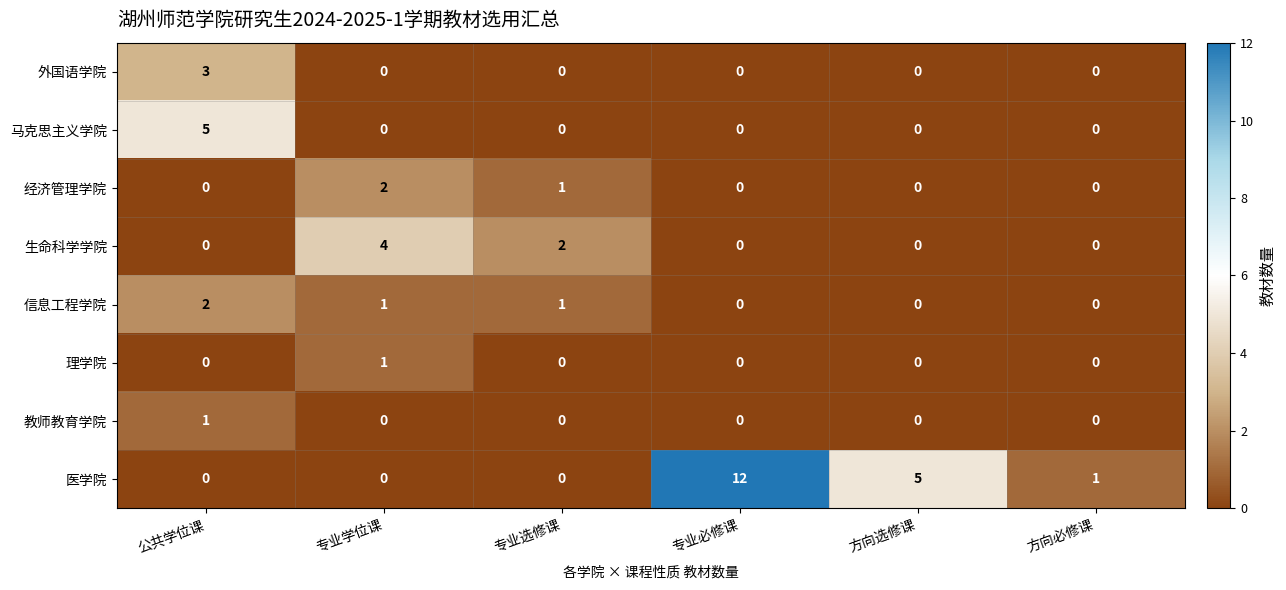

Which series has the largest total across all categories?

医学院